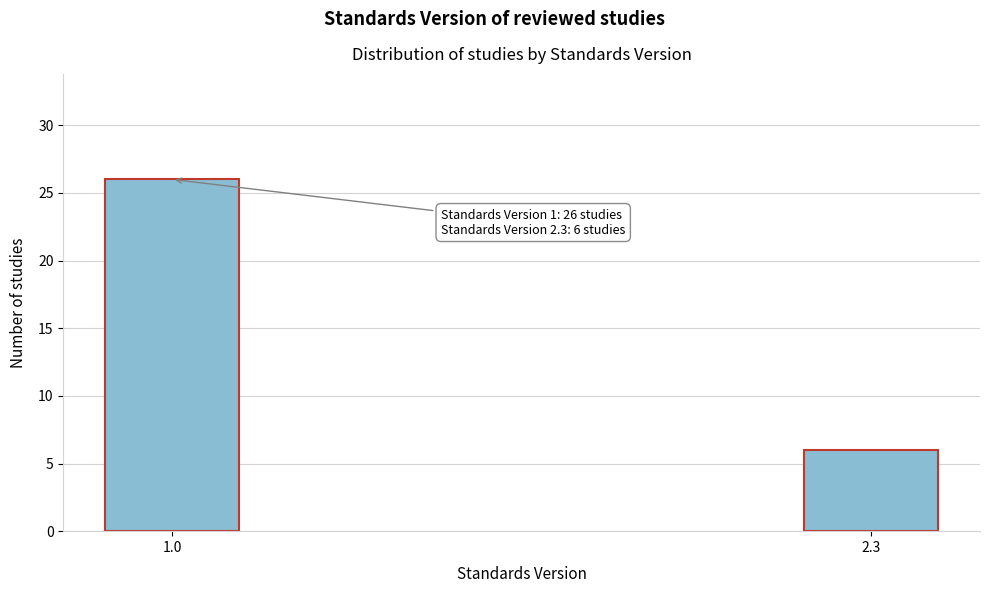

Reading left to right, extract all data points from this chart.

1.0=26	2.3=6